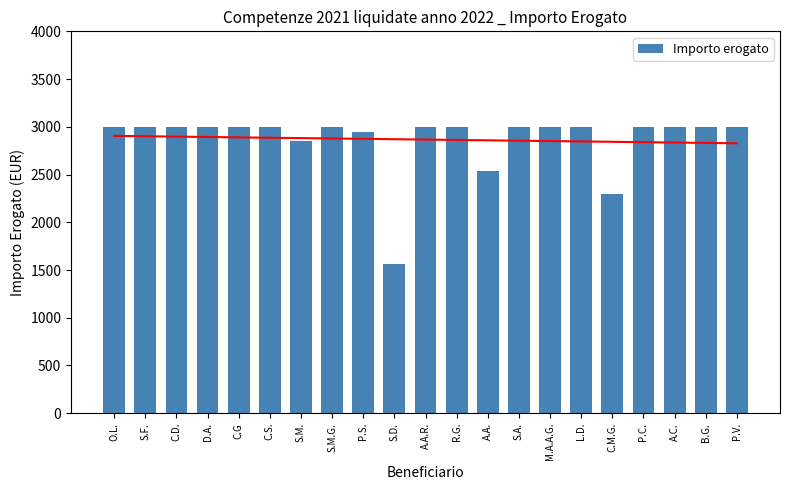

Reading right to left, extract all data points from this chart.

P.V.=3000.0	B.G.=3000.0	A.C.=3000.0	P.C.=3000.0	C.M.G.=2300.0	L.D.=3000.0	M.A.A.G.=3000.0	S.A.=3000.0	A.A.=2532.0	R.G.=3000.0	A.A.R.=3000.0	S.D.=1560.0	P.S.=2947.2	S.M.G.=3000.0	S.M.=2850.0	C.S.=3000.0	C.G=3000.0	D.A.=3000.0	C.D.=3000.0	S.F.=3000.0	O.L.=3000.0